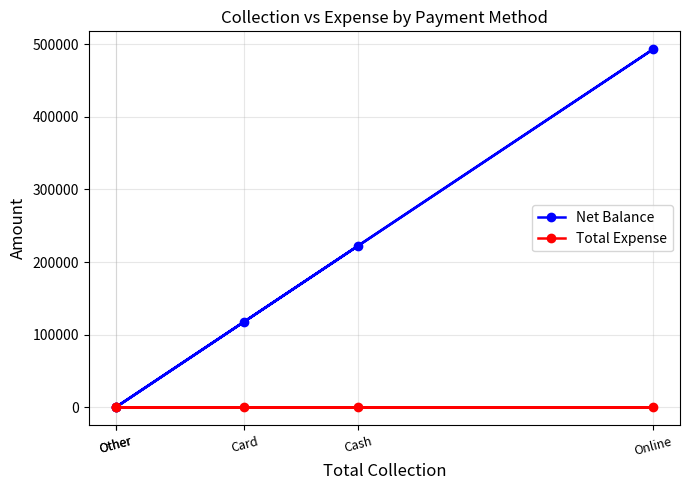

Does the chart have visible grid lines?

Yes